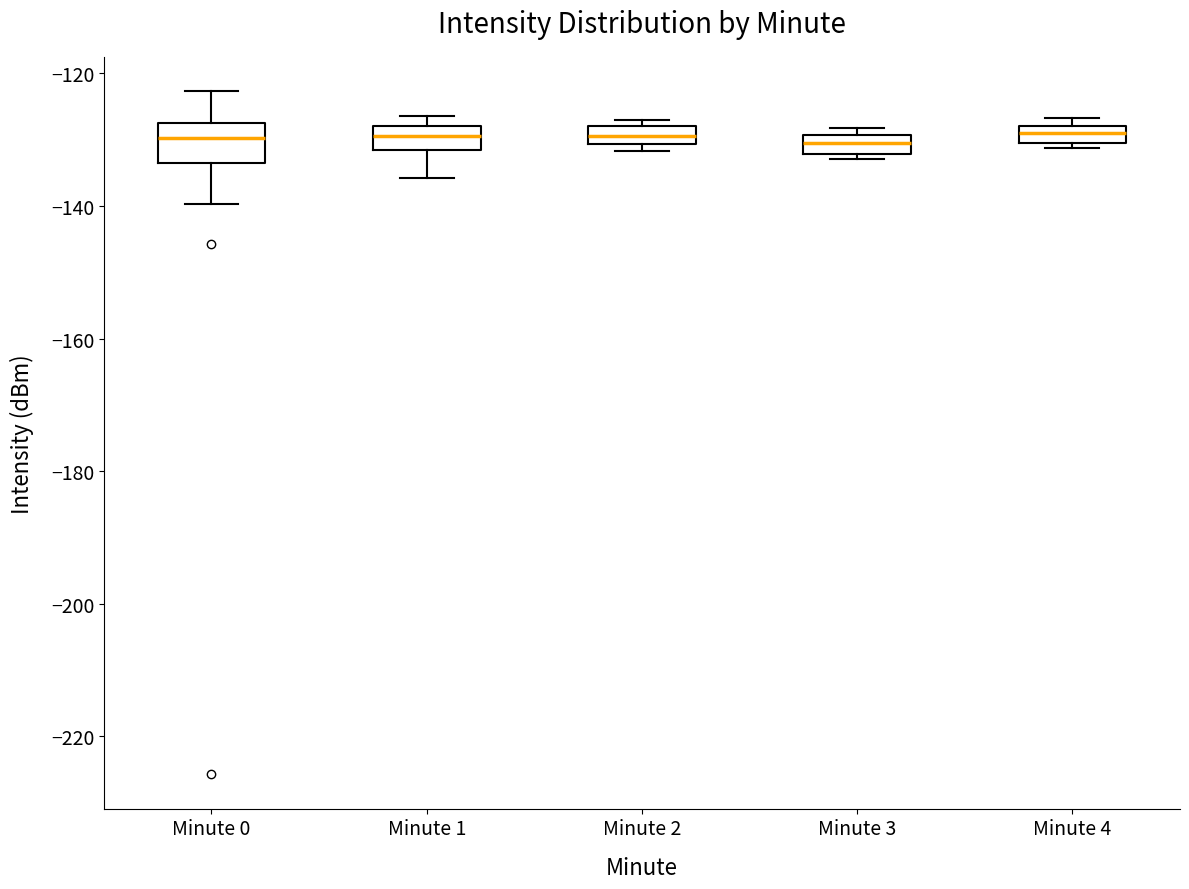

Where does the lower whisker of the box for Minute 0 end on the y-axis? The values are not printed on the chart, so give them approximately, as read against the axis.

-140